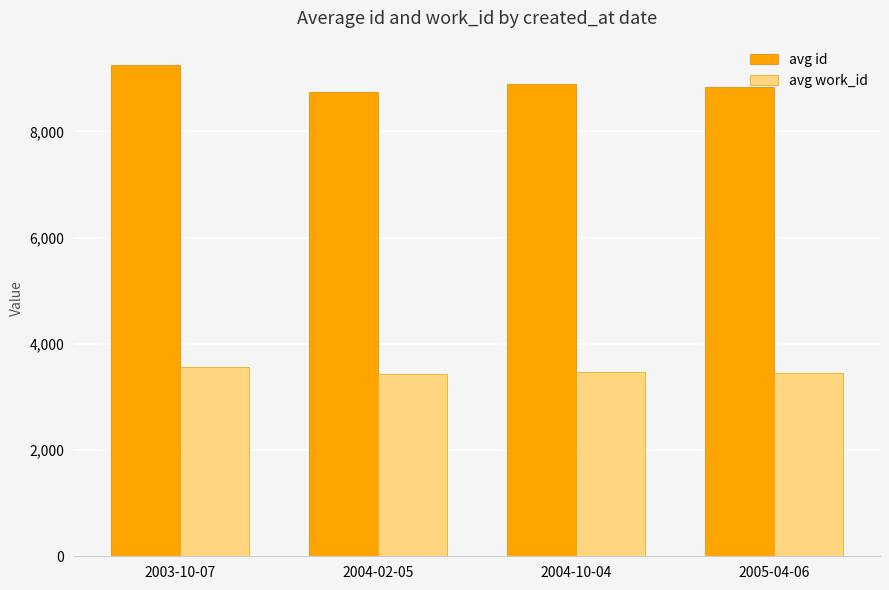

What is the difference between the highest and lowest values at 2005-04-06?

5383.0